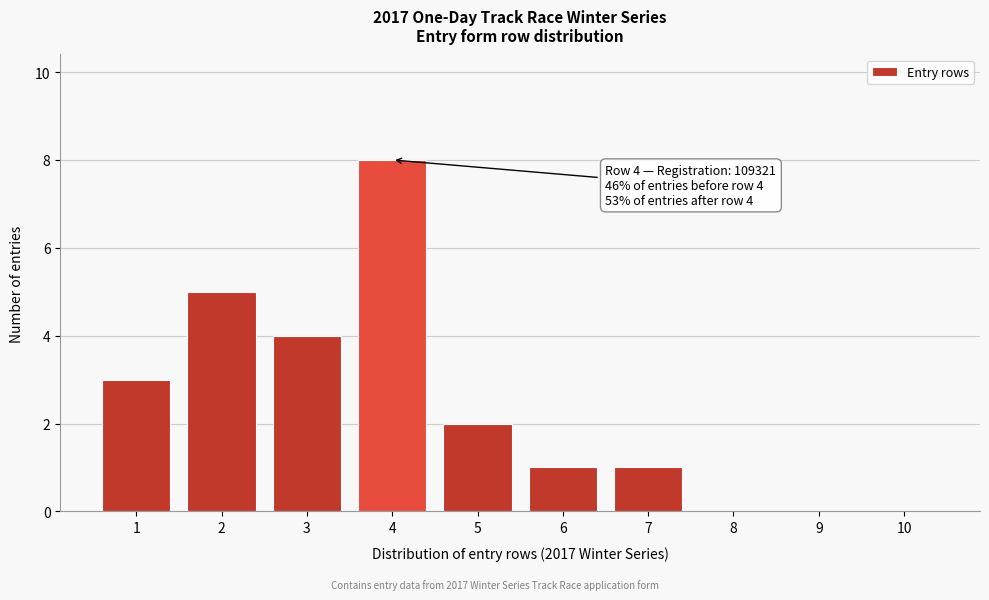

Reading right to left, extract all data points from this chart.

10=0	9=0	8=0	7=1	6=1	5=2	4=8	3=4	2=5	1=3